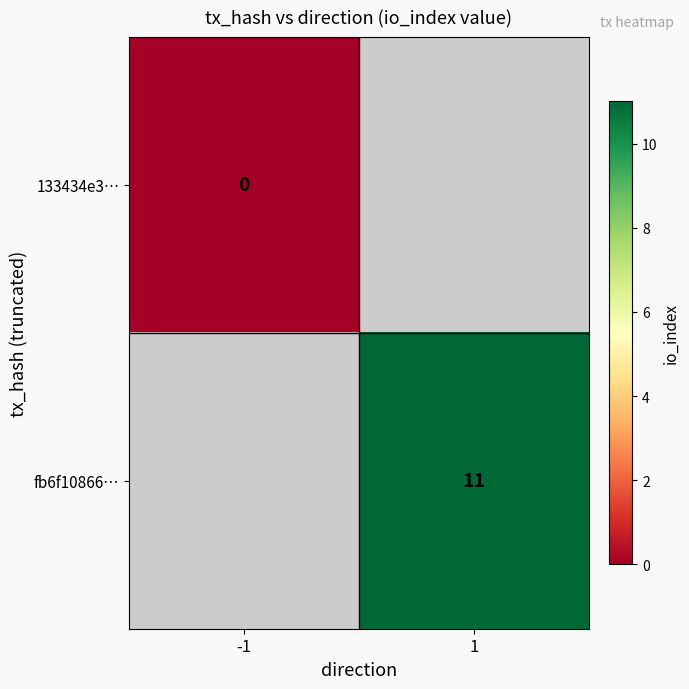

The value of fb6f10866… at 1 is 4. True or false?

False